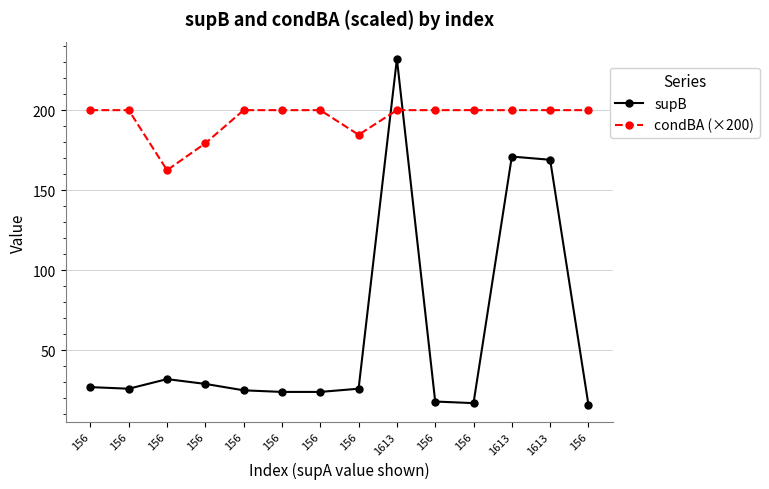

Does the chart display data point markers on the line(s)?

Yes